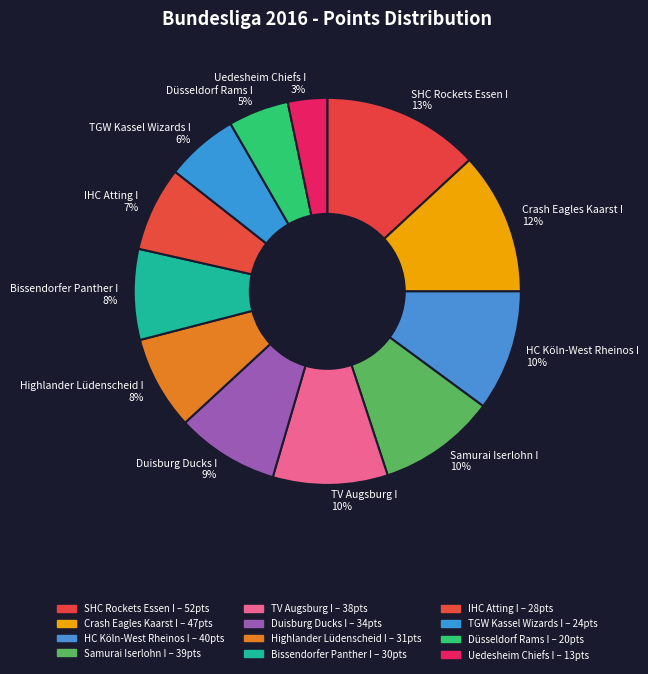

What percentage is the TV Augsburg I slice, to the nearest percent?

10%